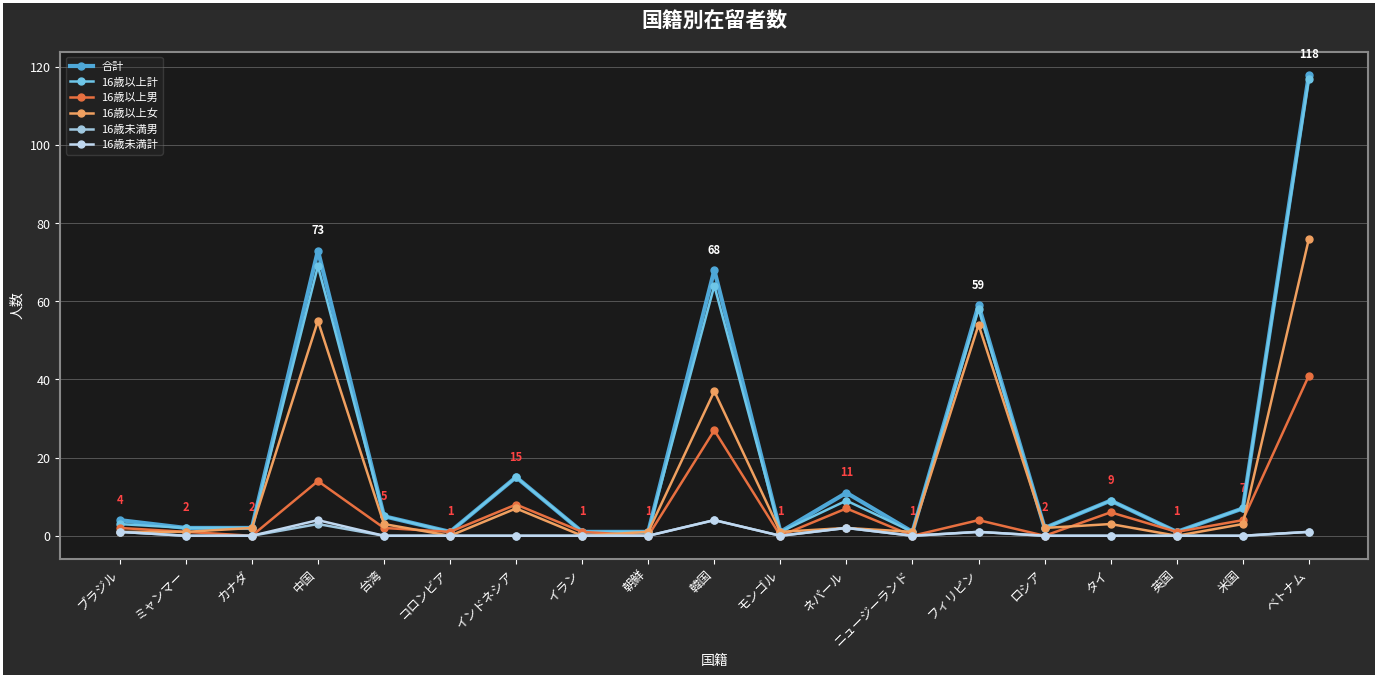

Is it true that 合計 equals 2 at ミャンマー?

True